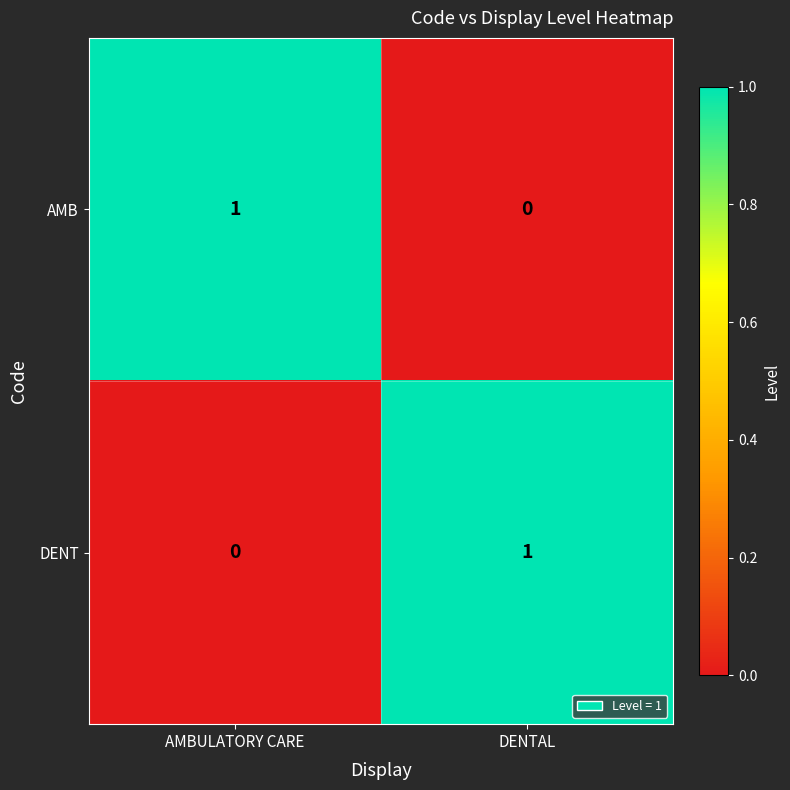

Is it true that AMB equals 1 at AMBULATORY CARE?

True